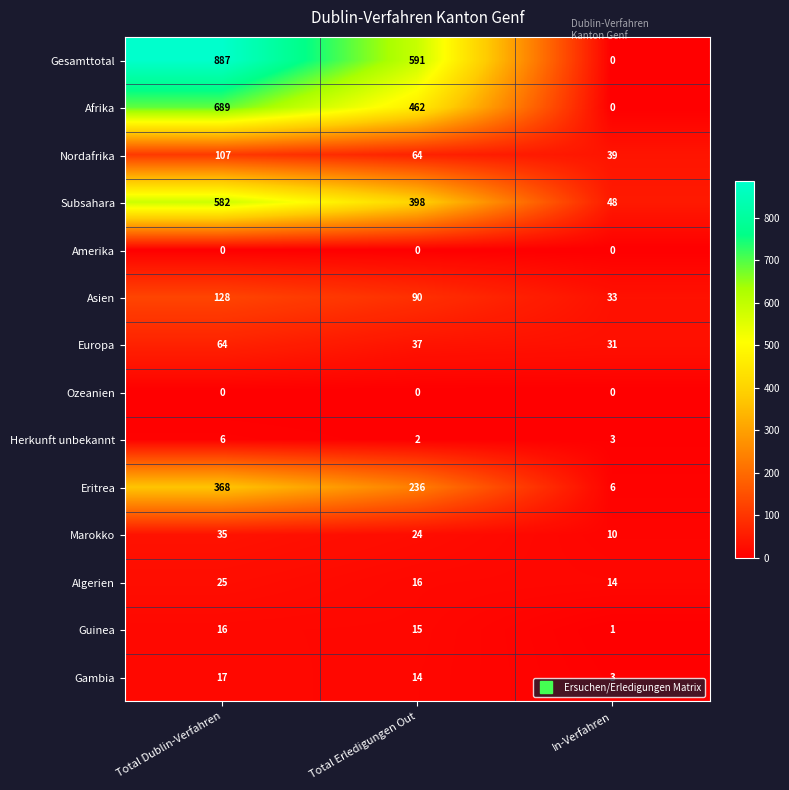

At which label does Afrika reach its peak?

Total Dublin-Verfahren